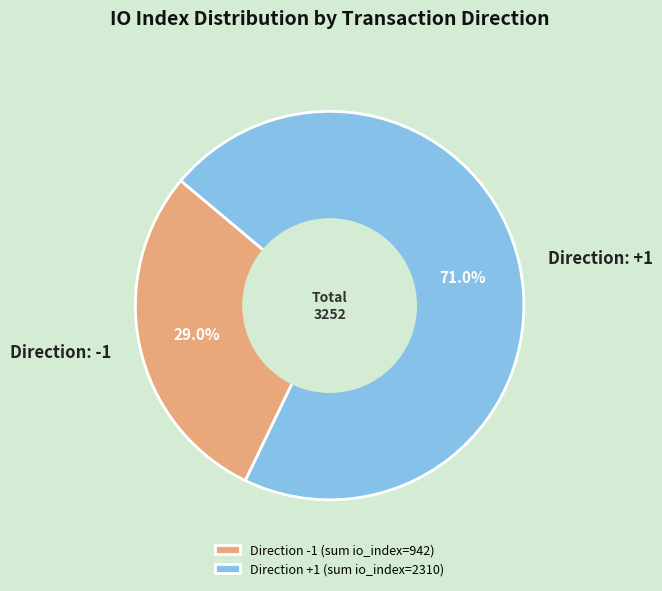

How much of the chart is everything except Direction: +1?

29.0%